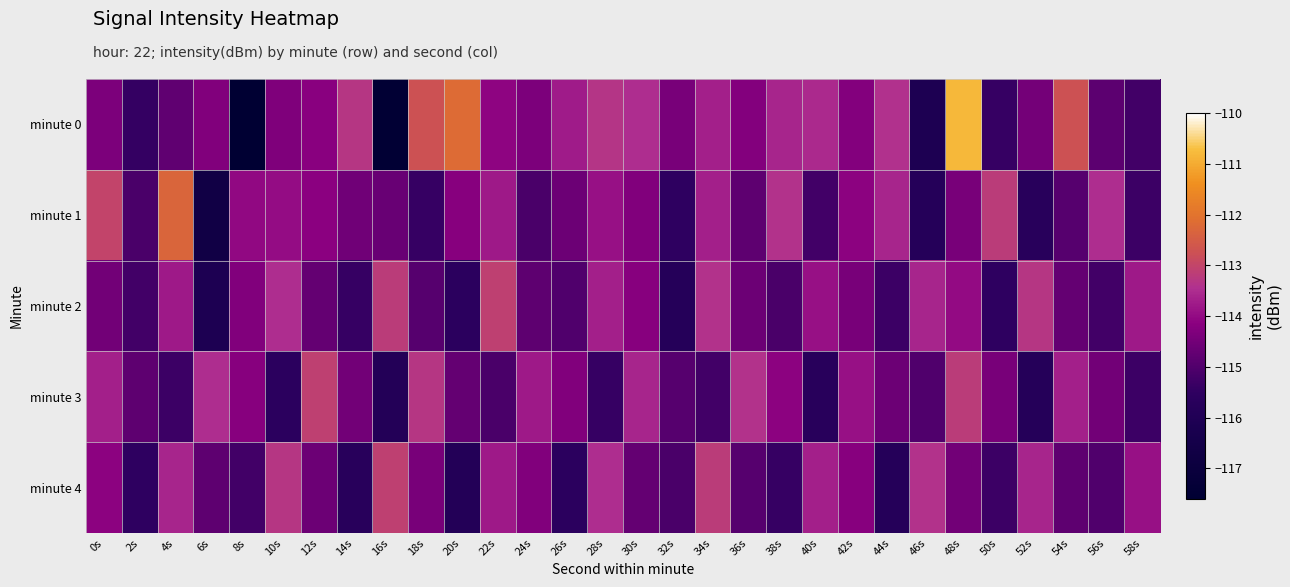

Which series has the largest total across all categories?

minute 0